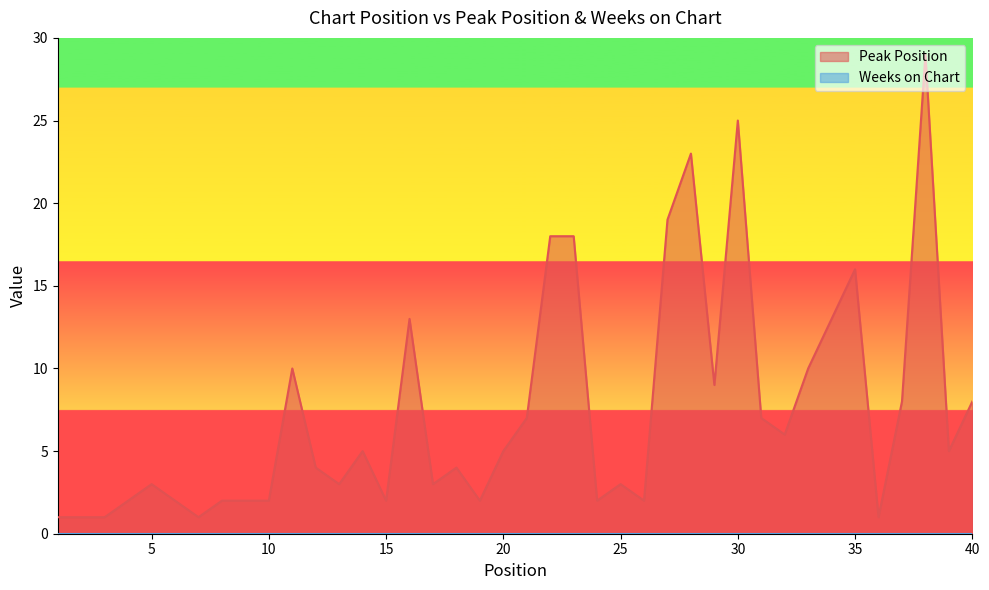

Which label corresponds to the largest value in the chart?

38